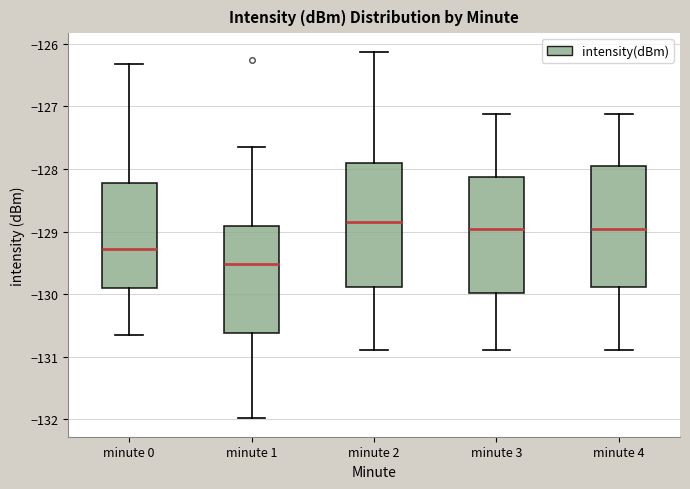

Reading left to right, read every box against the y-axis: the position of its median line, the range the box covers, and the ends of its whiskers. The values are not printed on the chart, so give them approximately, as read against the axis.

minute 0: median -129.3, box -129.9 to -128.2, whiskers -130.7 to -126.3
minute 1: median -129.5, box -130.6 to -128.9, whiskers -132.0 to -127.7
minute 2: median -128.8, box -129.9 to -127.9, whiskers -130.9 to -126.1
minute 3: median -129.0, box -130.0 to -128.1, whiskers -130.9 to -127.1
minute 4: median -129.0, box -129.9 to -128.0, whiskers -130.9 to -127.1